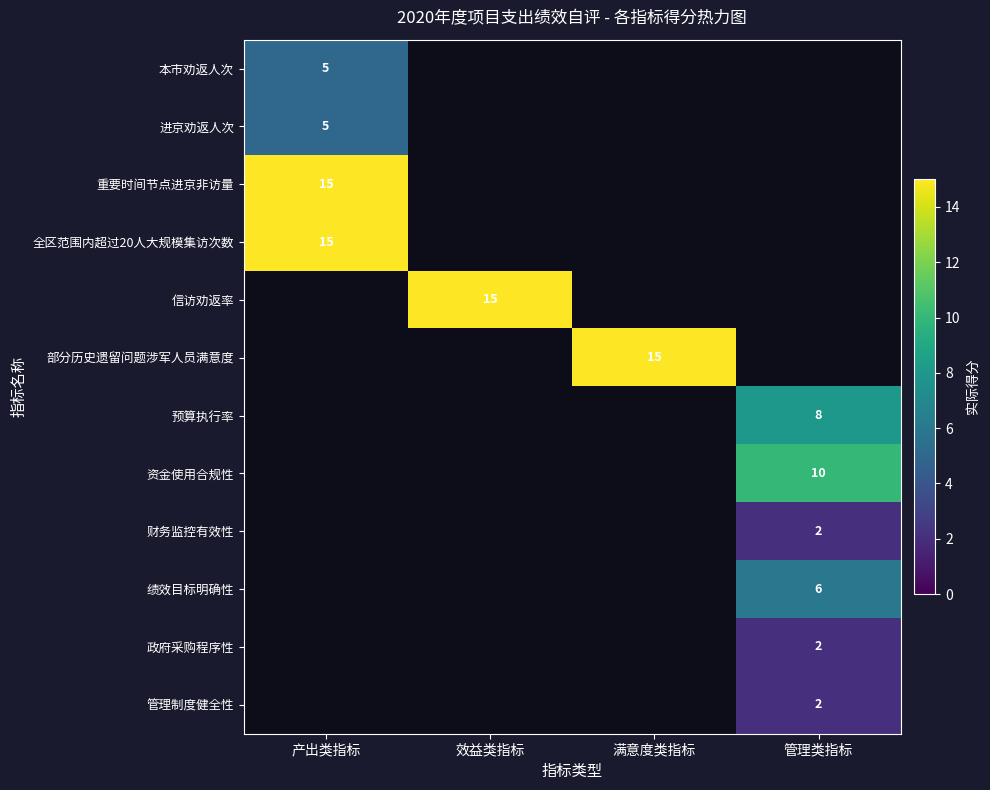

The 管理制度健全性 series shows 3 at 管理类指标. True or false?

False